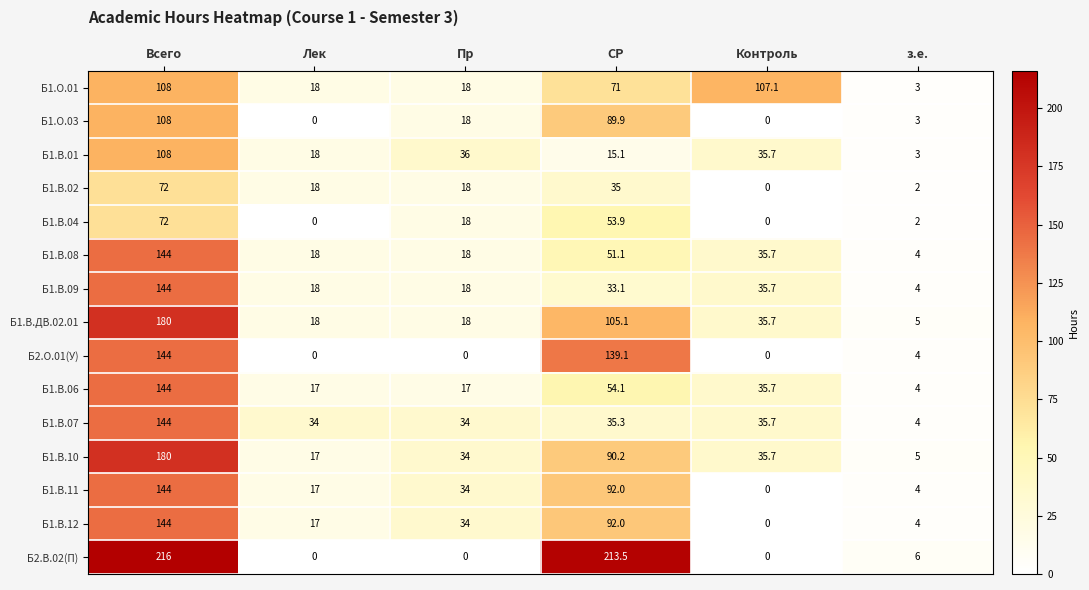

True or false: Б1.В.09 has a value of 4.2 at Пр.

False